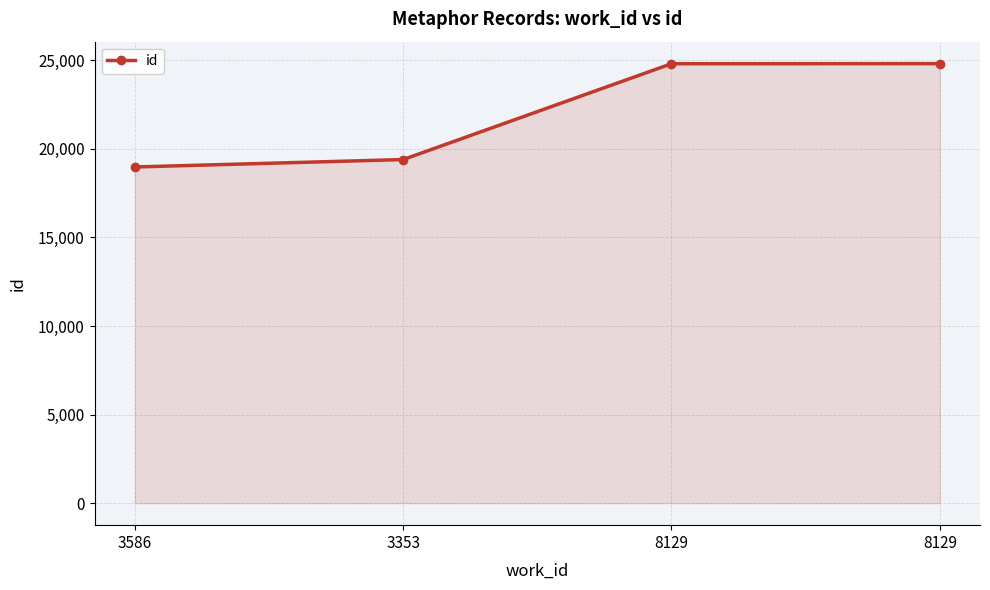

Which category has the lowest value across all series?

3586